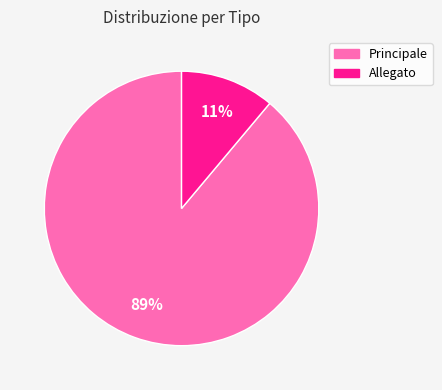

Between Principale and Allegato, which is larger?

Principale